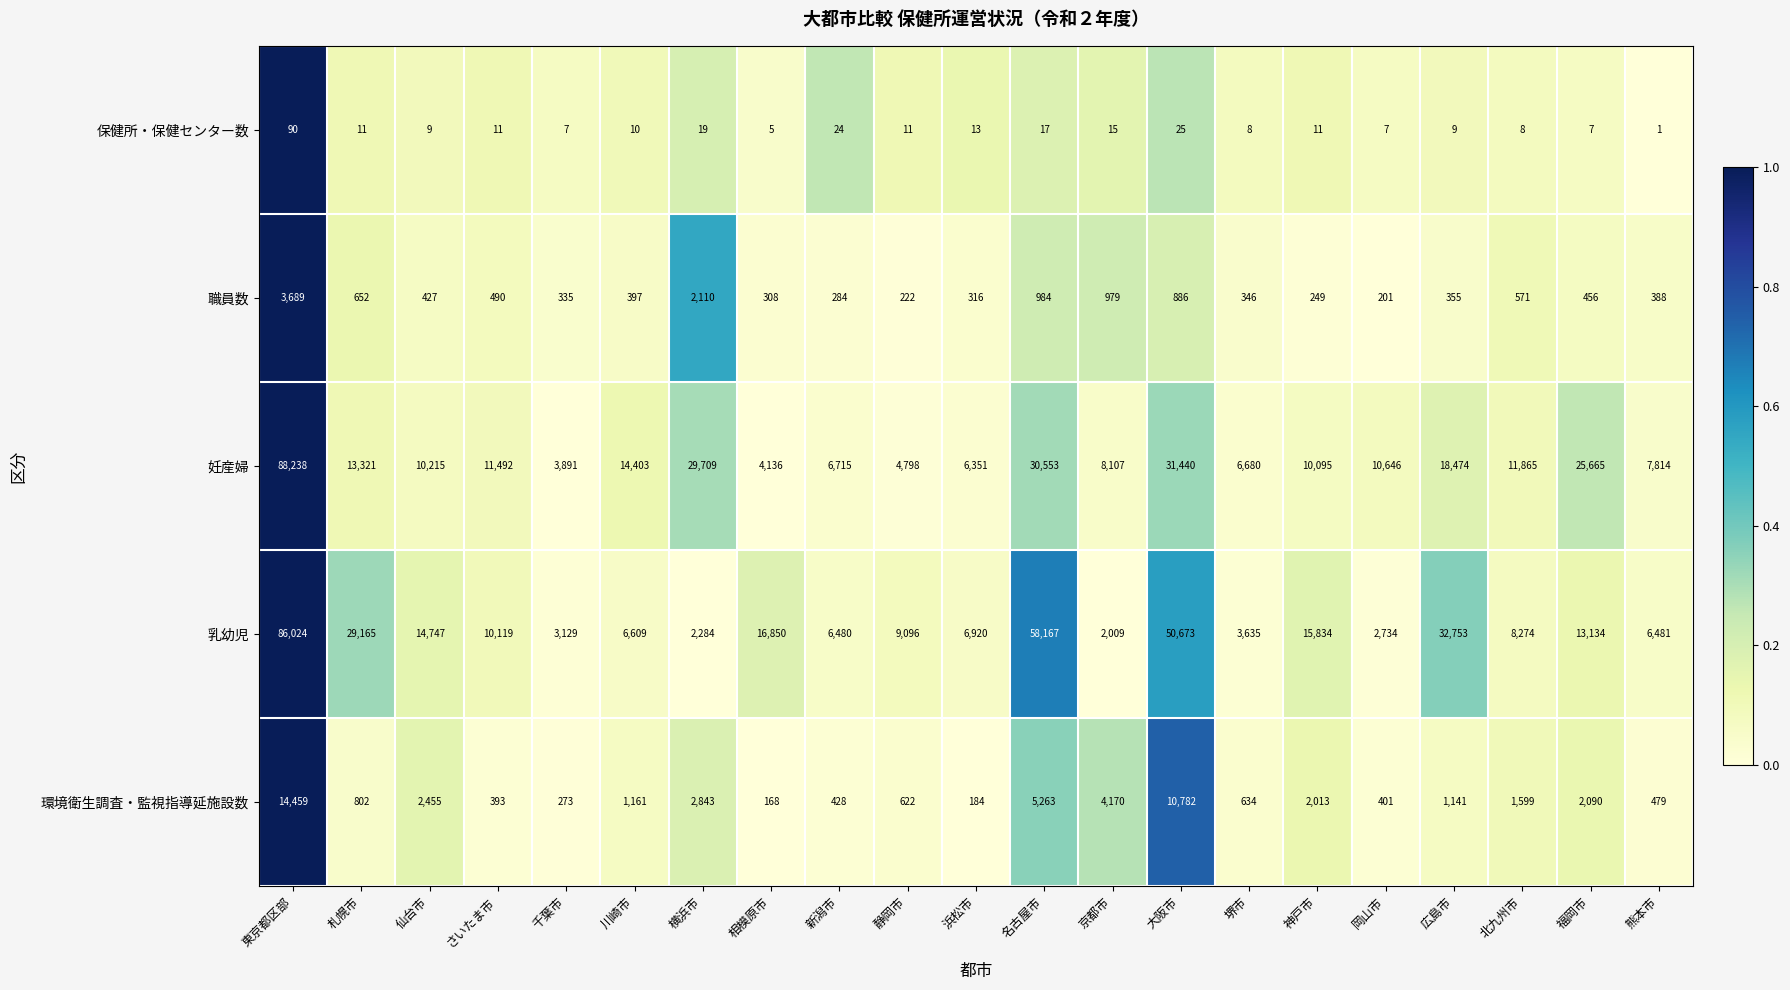

Which category has the lowest value across all series?

熊本市